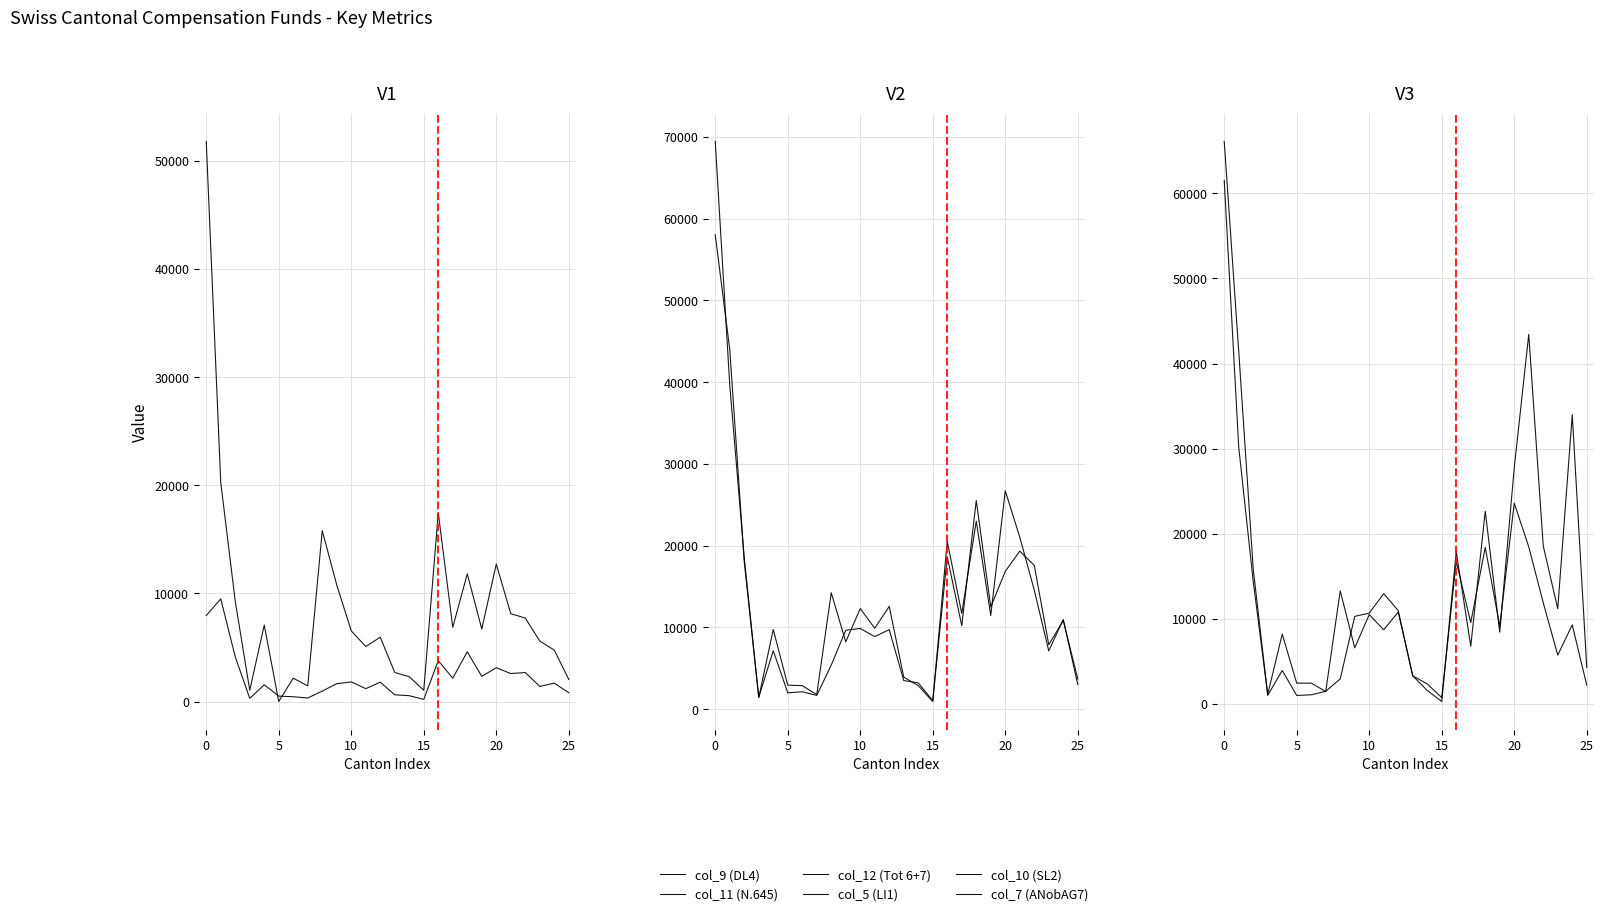

Which has a higher value, 24 or 25?

24